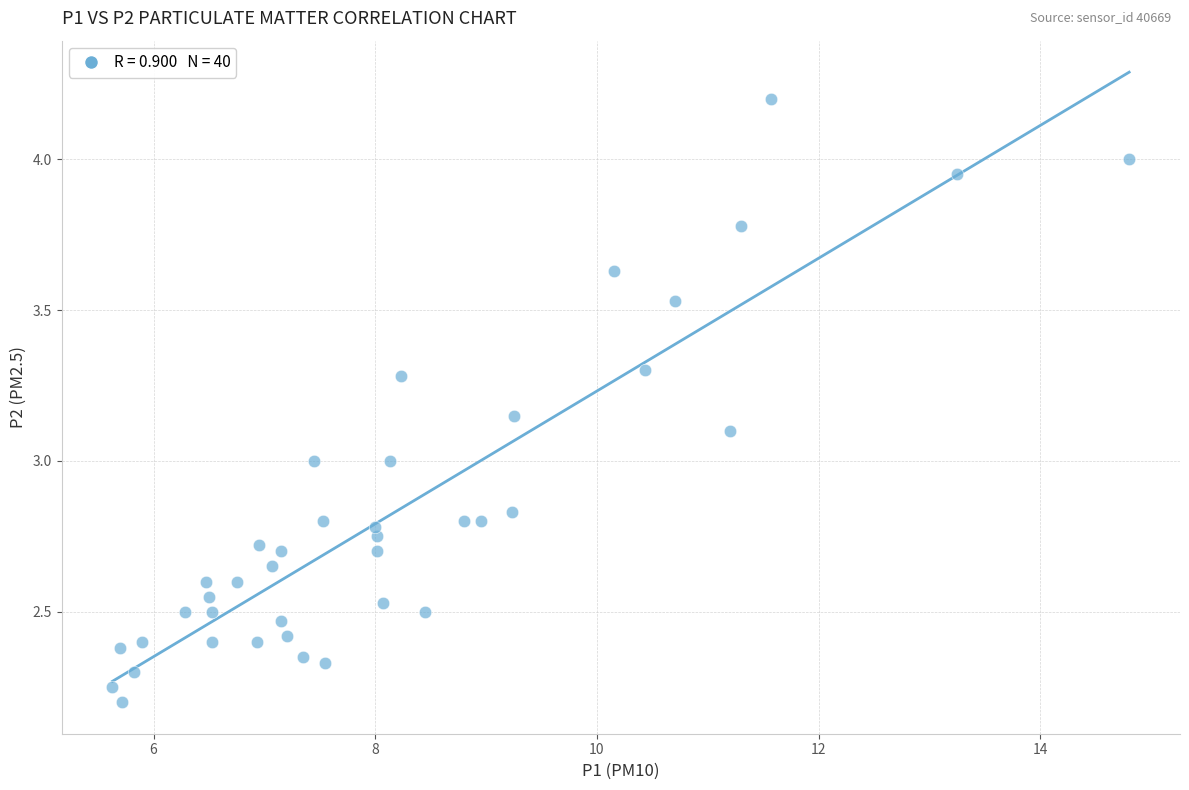

What is the range of Y values (max minus min)?

2.0